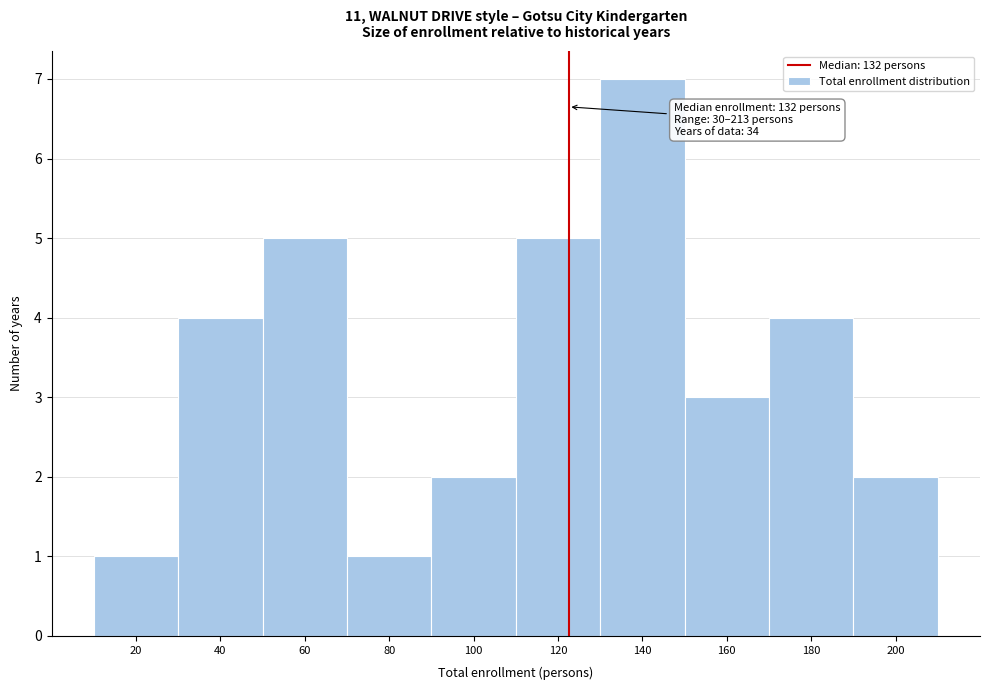

Reading left to right, what are all the values shown in this chart?

1	4	5	1	2	5	7	3	4	2